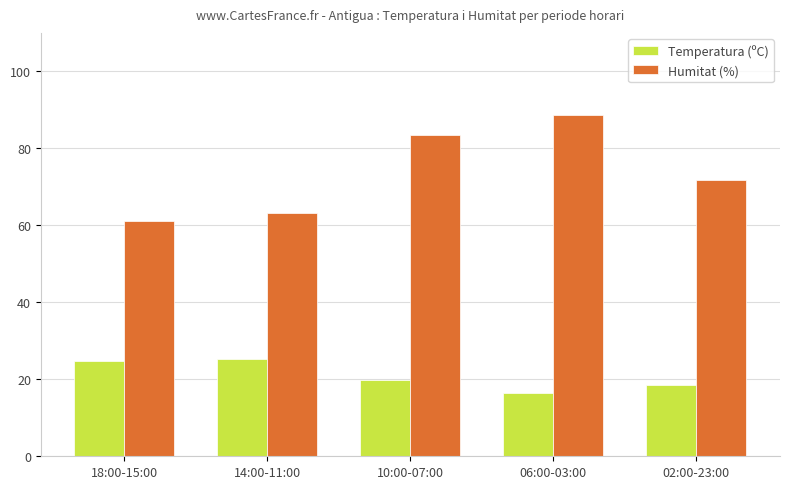

What is the spread (max minus min) of values at 14:00-11:00?

38.0